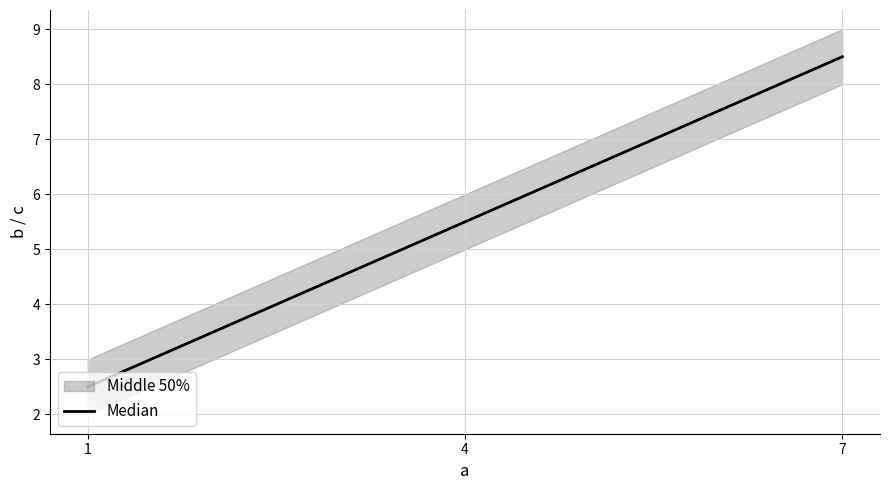

What is the change in value from 4 to 7?

+3.0